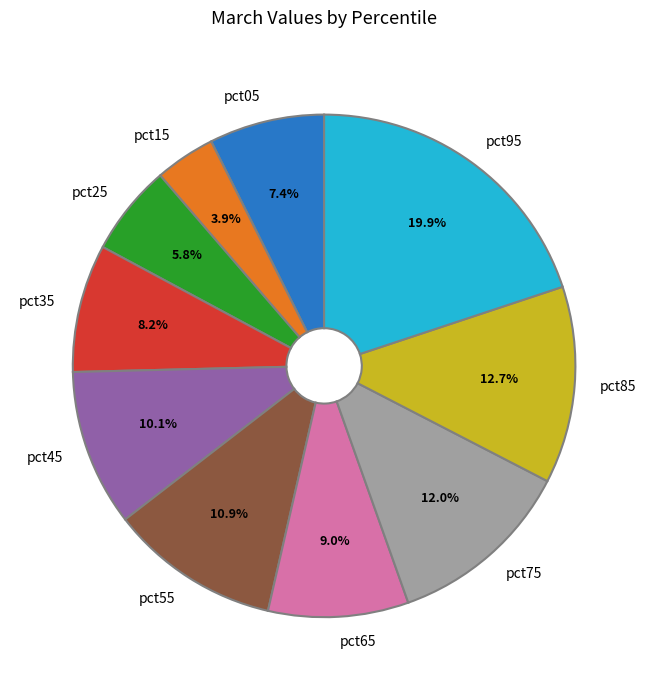

How many segments does this pie chart have?

10